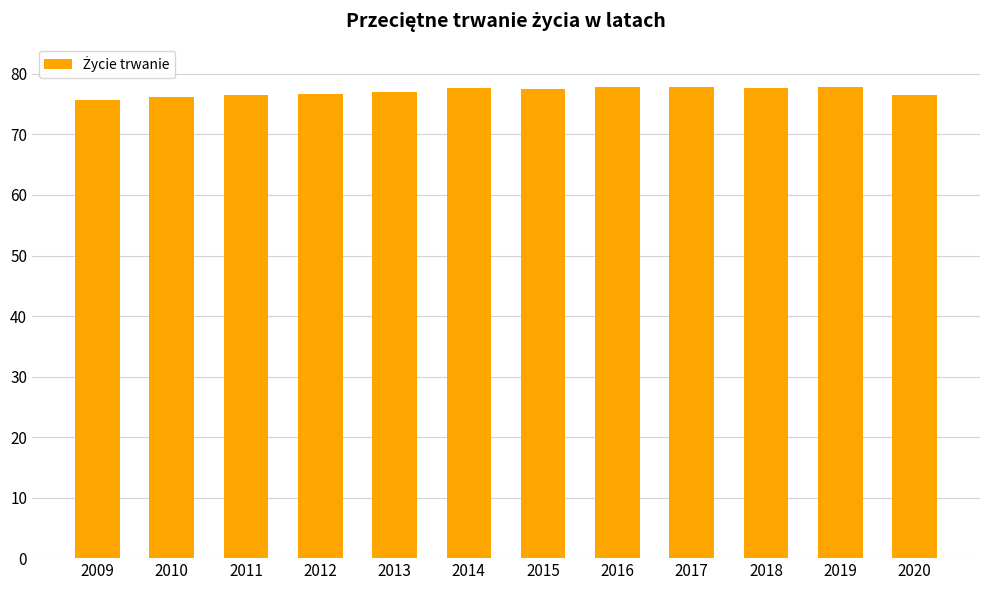

Does the chart contain any negative values?

No